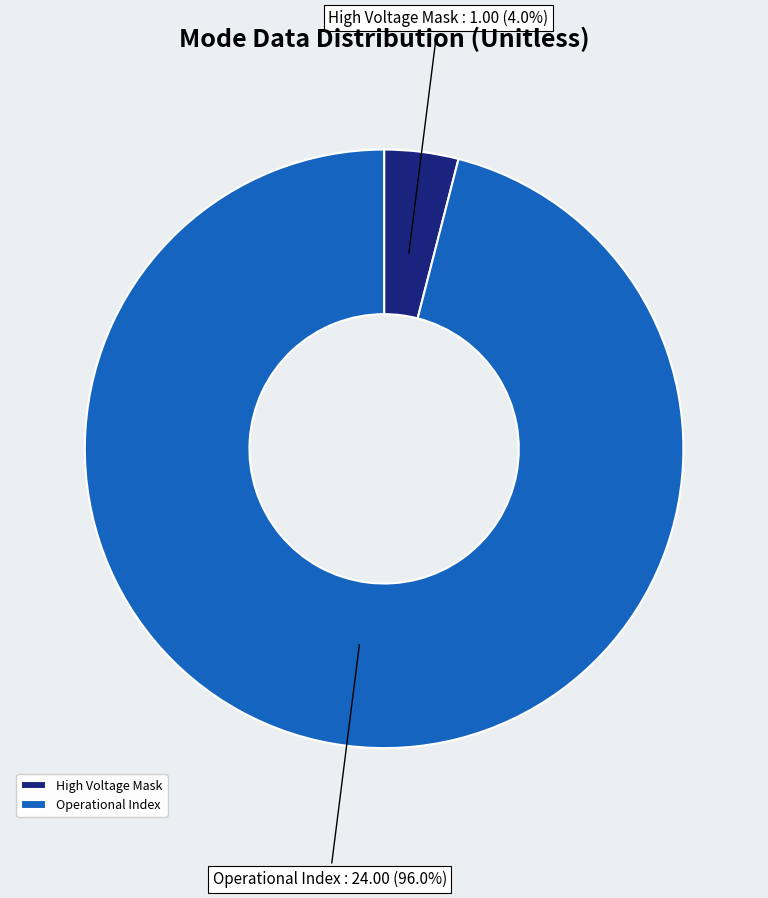

What is the largest slice in the pie chart?

Operational Index